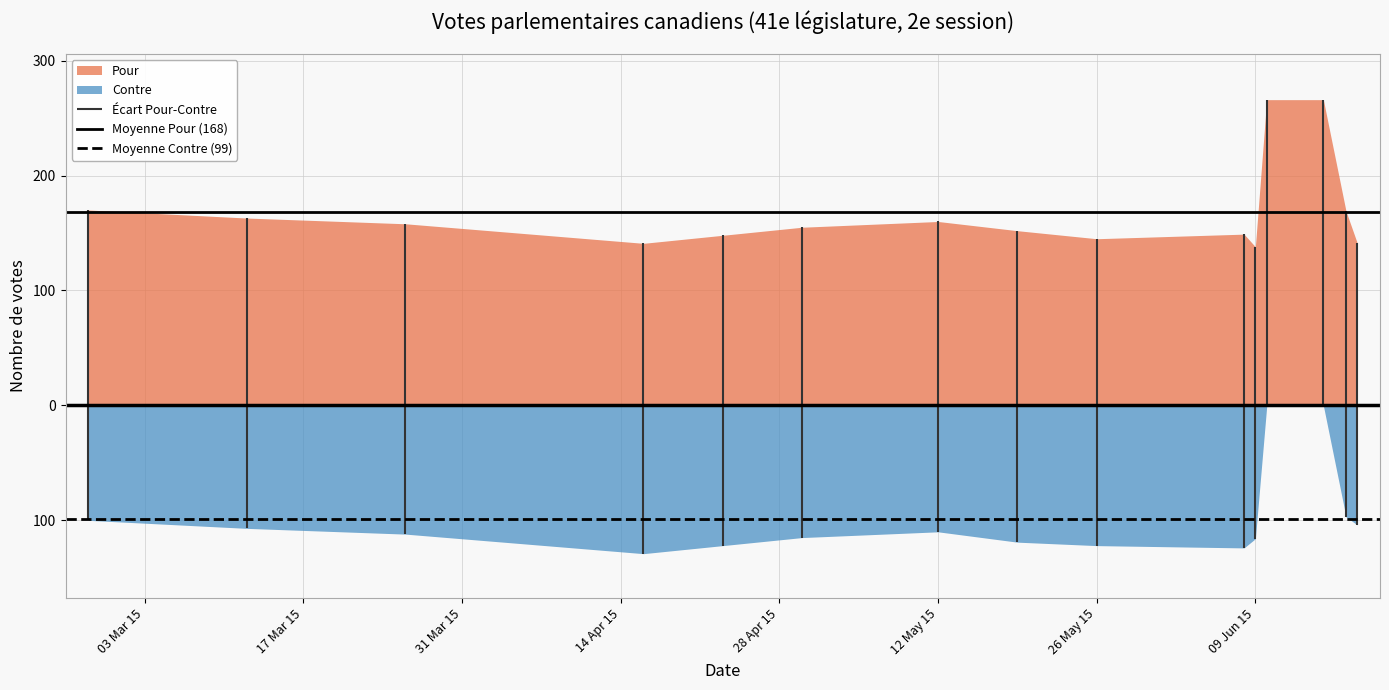

What is the difference between the highest and lowest values at 17 Mar 15?

266.6